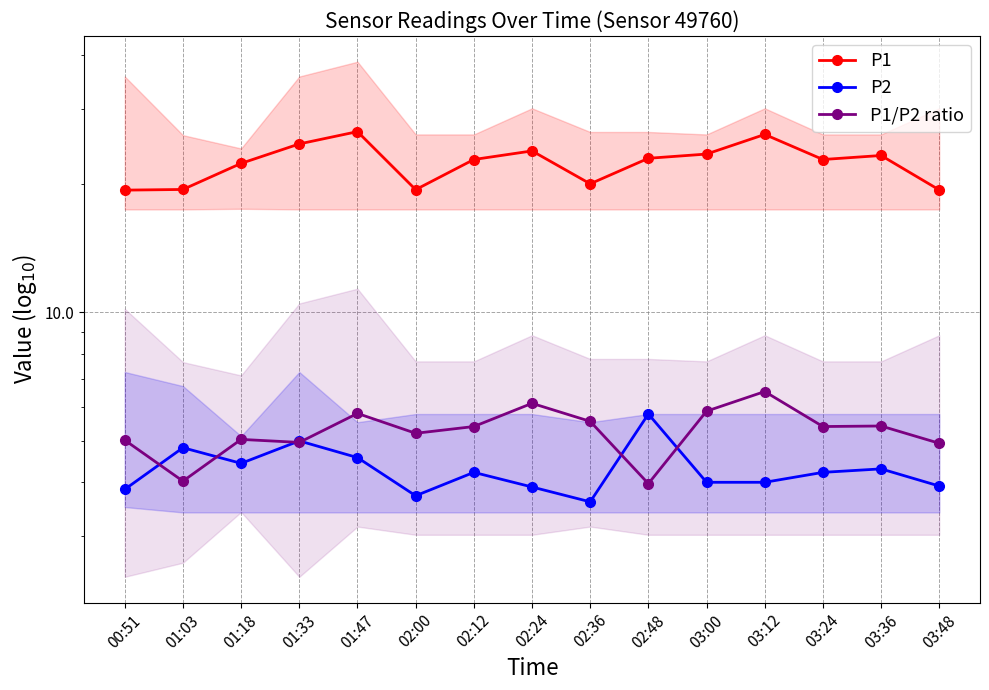

Which series has the largest total across all categories?

P1